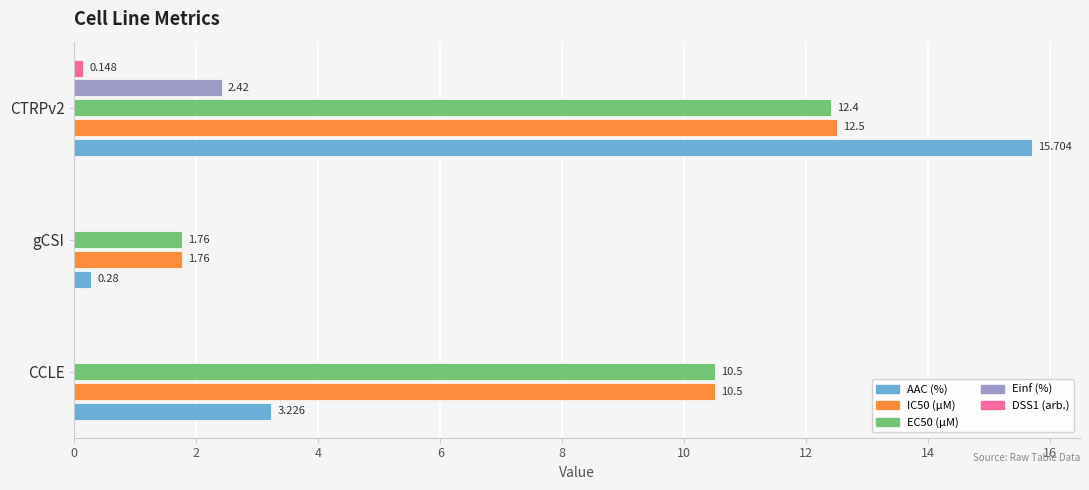

Between gCSI and CTRPv2, which series saw the biggest shift?

AAC (%)